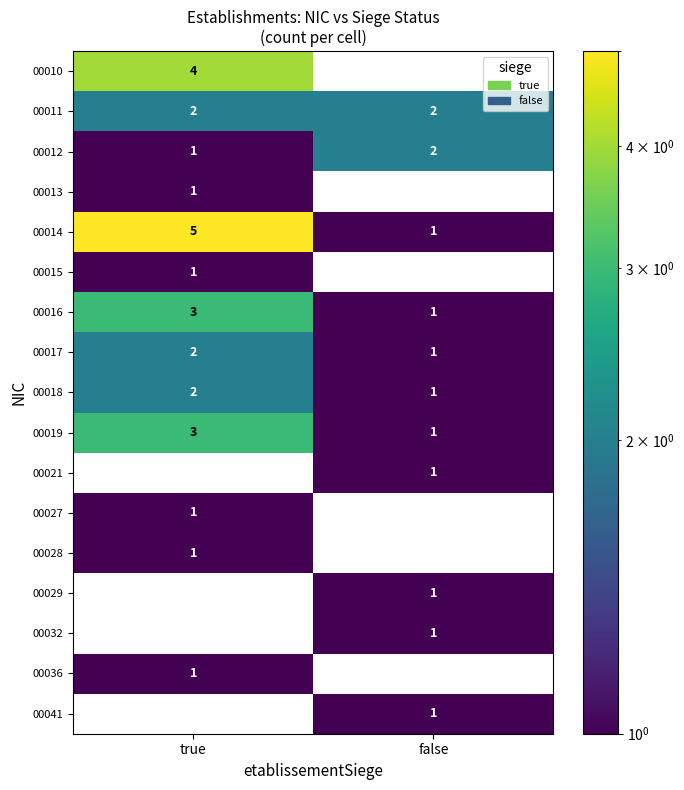

Rank the categories by 00016 value from highest to lowest.

true, false